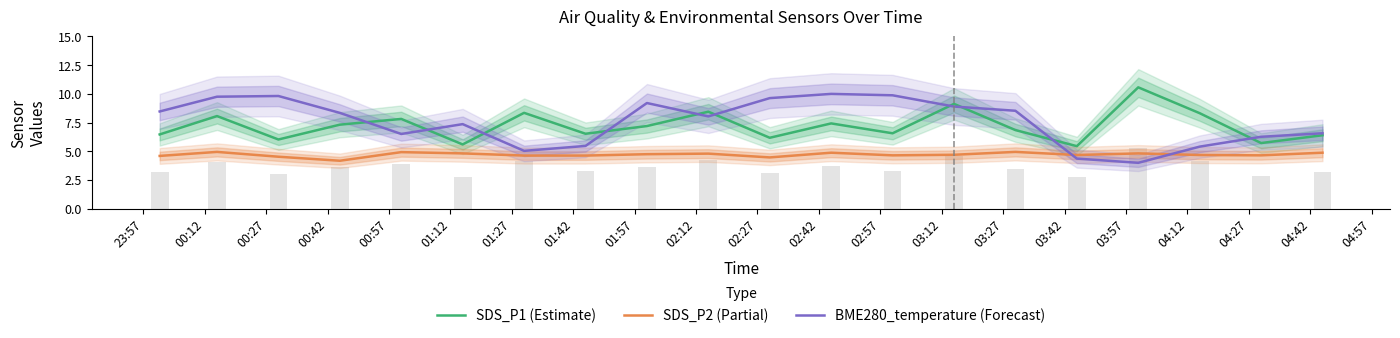

Reading left to right, transcribe all the data shown in this chart.

SDS_P1 (Estimate): 6.5	8.1	6.0	7.3	7.8	5.6	8.3	6.5	7.2	8.4	6.2	7.4	6.6	9.1	6.8	5.5	10.6	8.3	5.7	6.4
SDS_P2 (Partial): 4.6	5.0	4.5	4.2	4.9	4.8	4.6	4.6	4.8	4.8	4.5	4.9	4.7	4.7	5.0	4.7	4.8	4.7	4.7	4.9
BME280_temperature (Forecast): 8.5	9.8	9.8	8.3	6.5	7.4	5.0	5.5	9.2	8.0	9.6	10.0	9.9	8.9	8.5	4.4	4.0	5.4	6.3	6.6